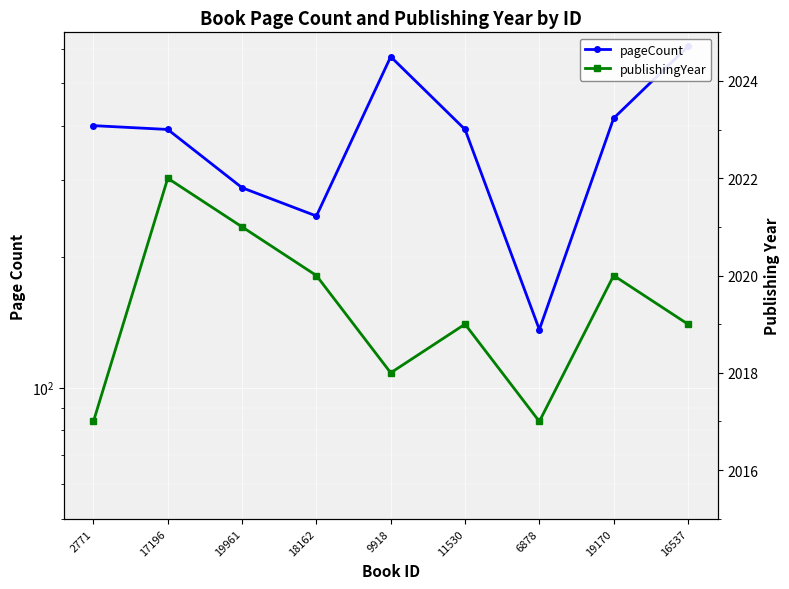

How many interior local peaks does the pageCount series have?

1